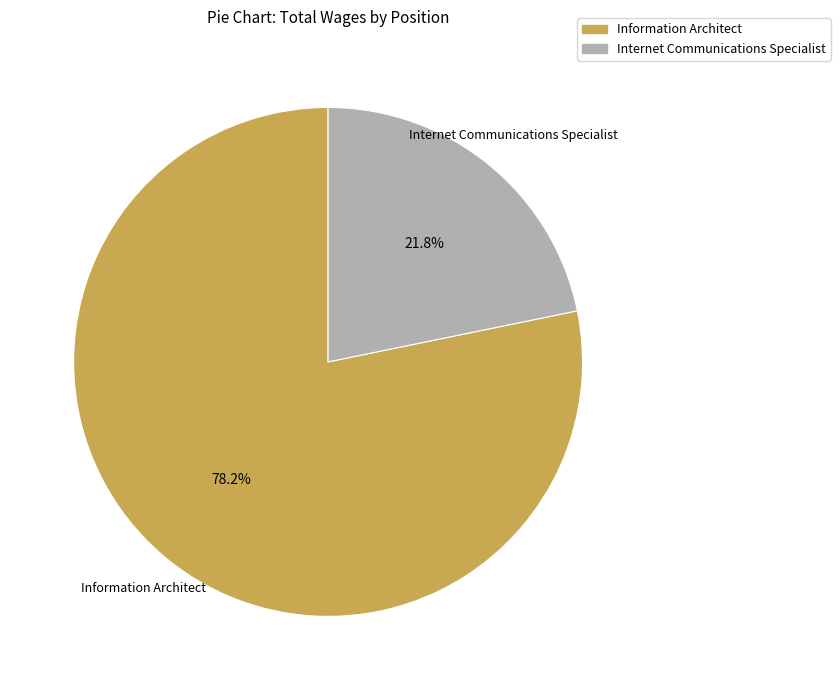

To the nearest percent, what is the difference between the Information Architect and Internet Communications Specialist slice percentages?

56%